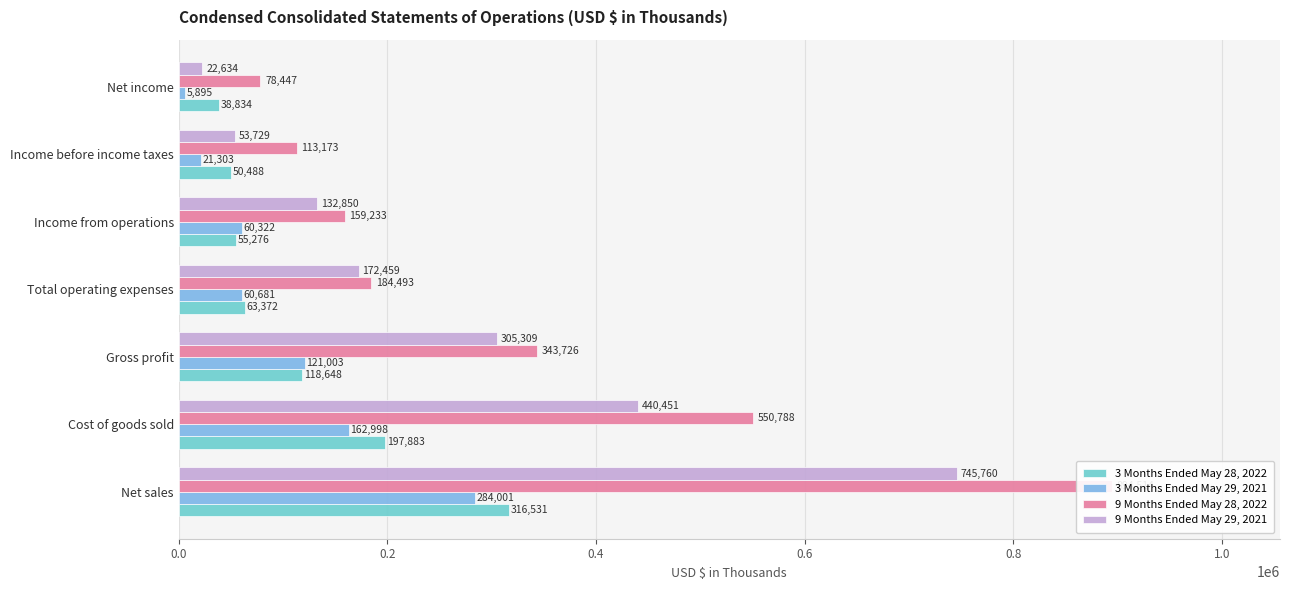

What is the difference between the highest and lowest values at Income from operations?

103957